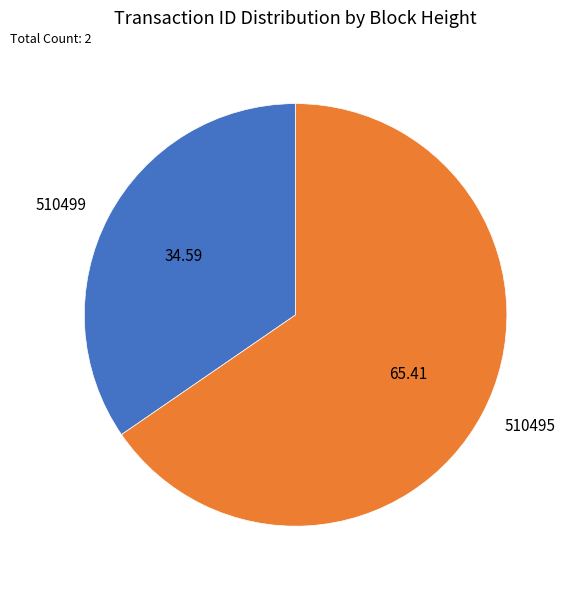

Combined, do 510495 and 510499 account for over 50%?

Yes